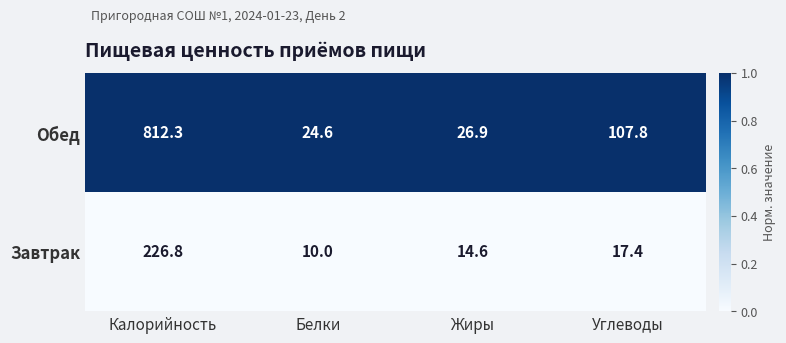

Which series changed the most between Белки and Жиры?

Завтрак